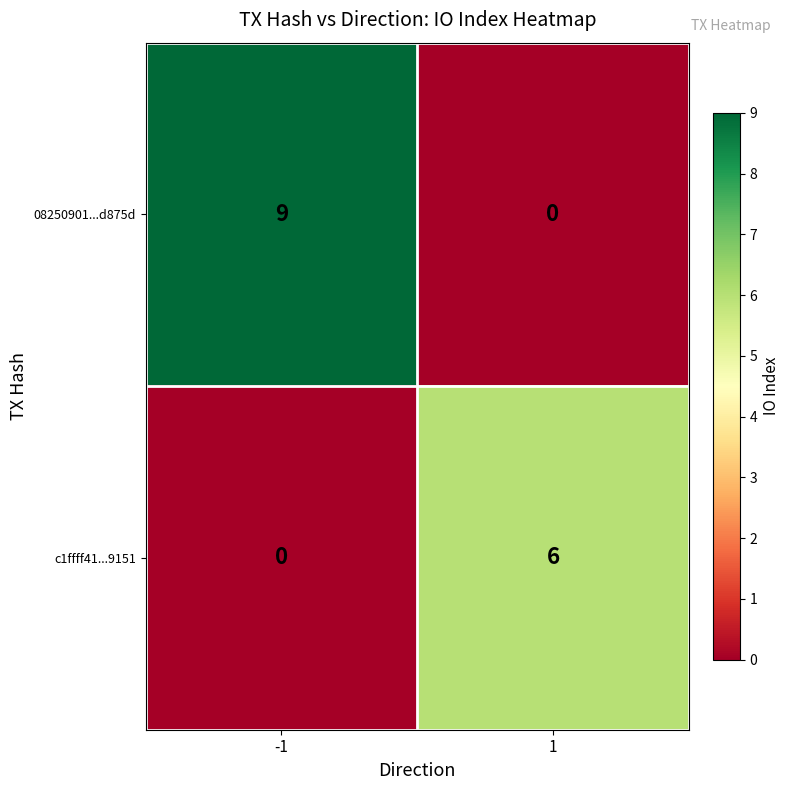

What is the difference between the 08250901...d875d values at 1 and -1?

9